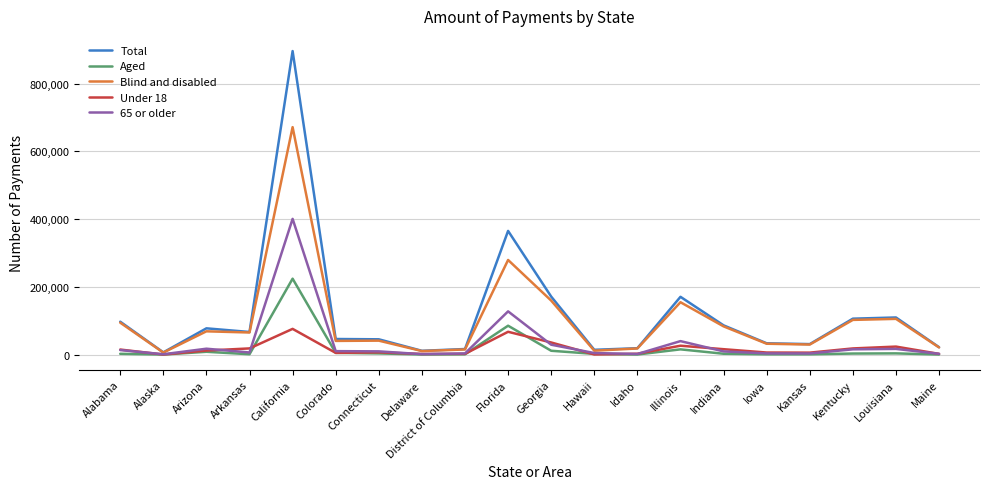

Rank the series by their maximum value, from highest to lowest.

Total, Blind and disabled, 65 or older, Aged, Under 18